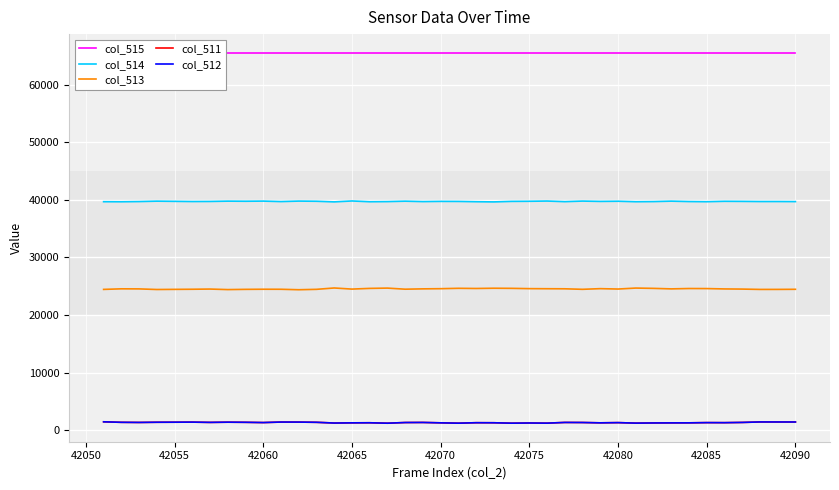

How many data points in col_512 are above 1320?

19